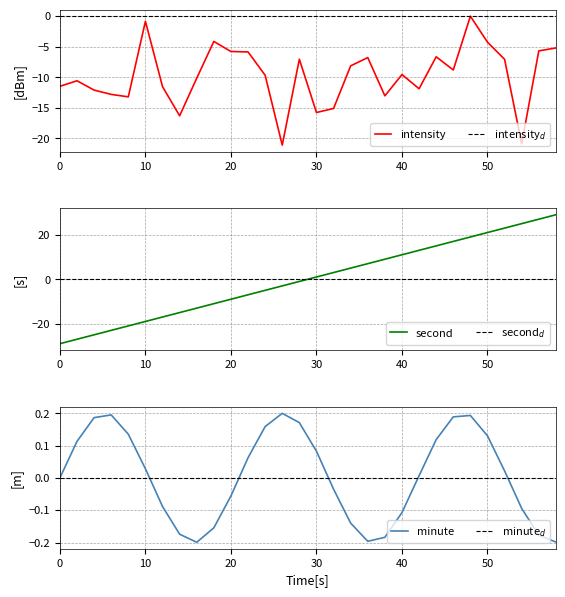

Is it true that second equals -12.9 at 4?

False